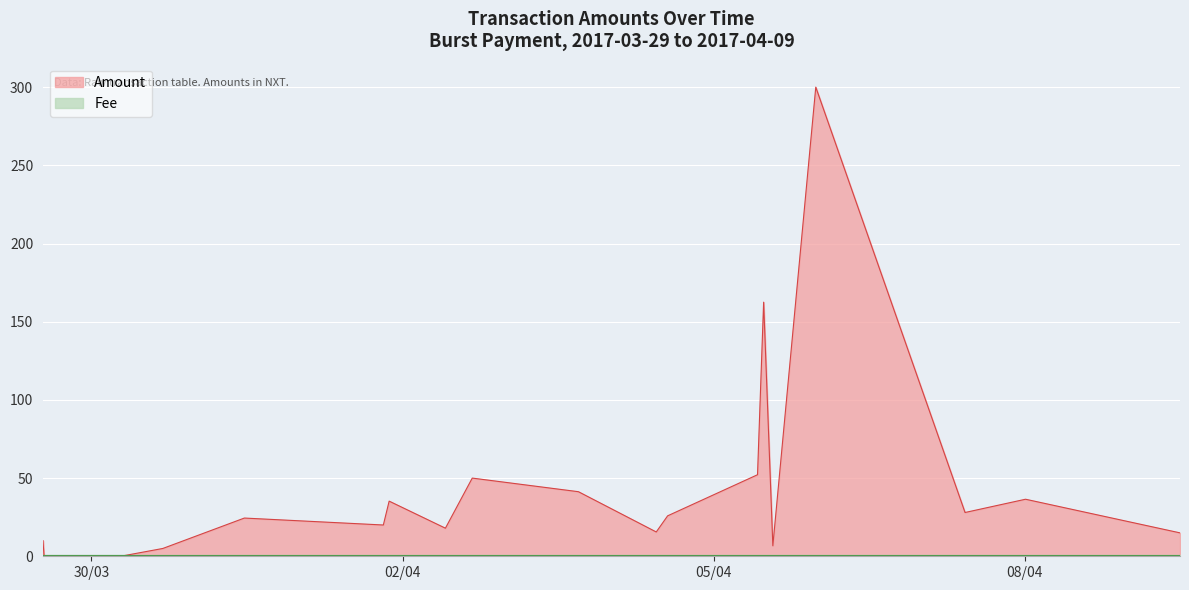

At which category does the chart reach its minimum across all series?

16